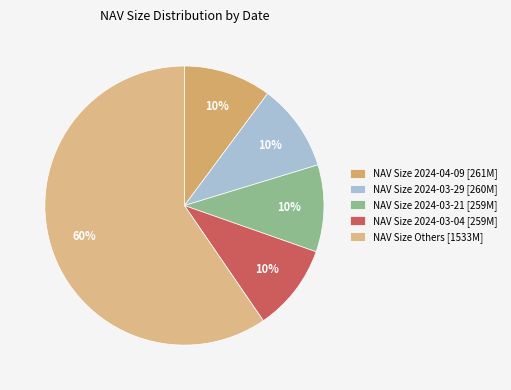

What is the largest slice in the pie chart?

NAV Size Others [1533M]